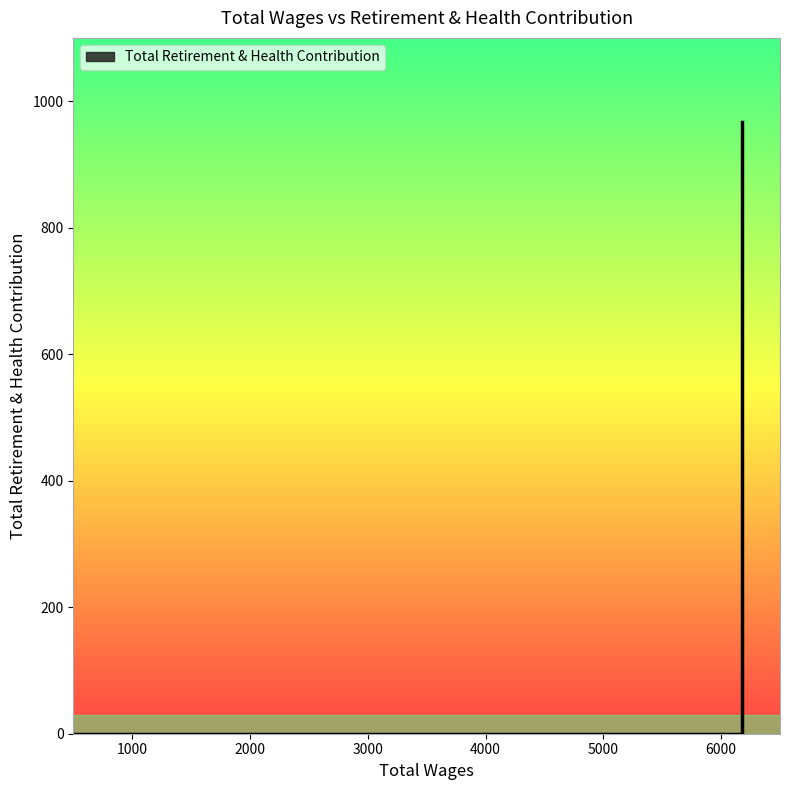

Which category has the highest value across all series?

6180